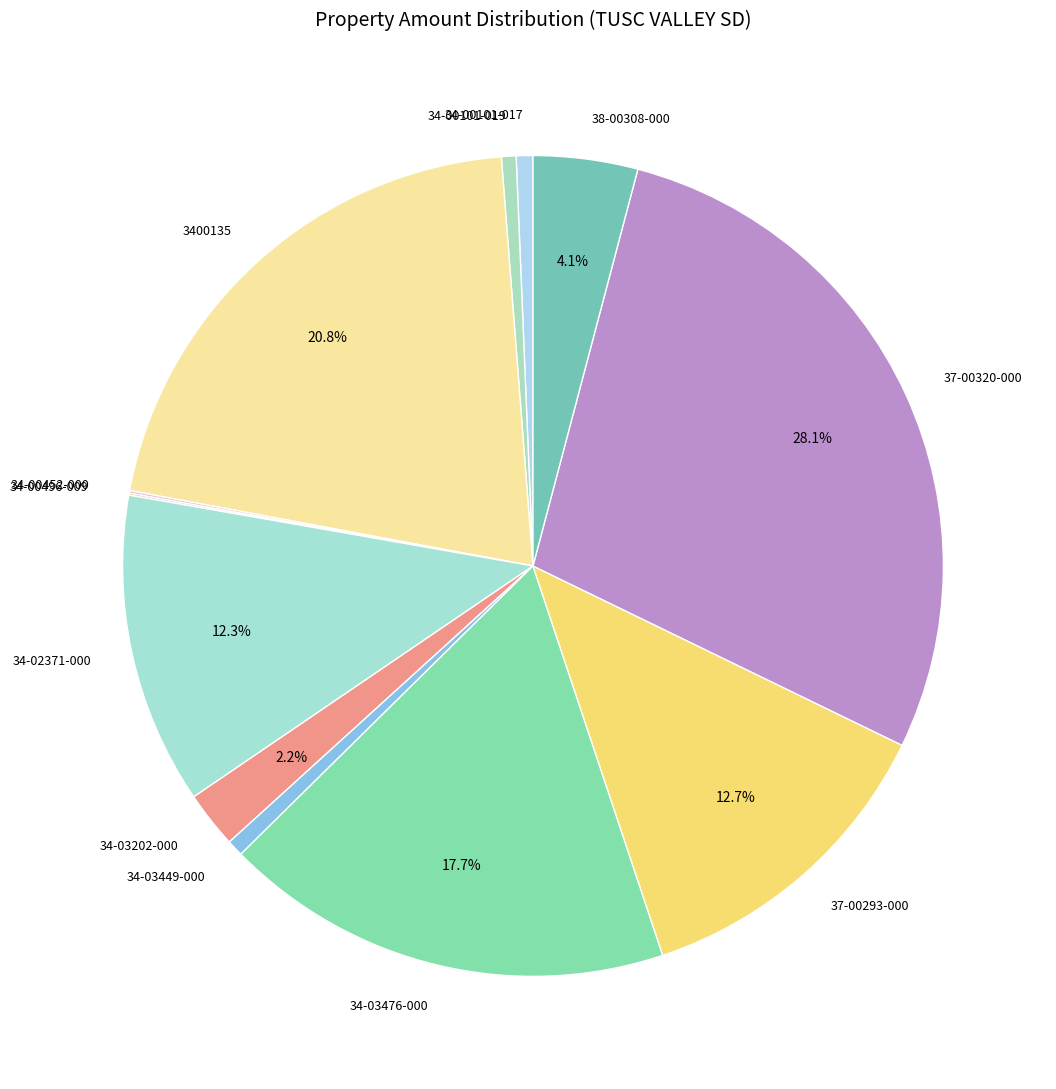

How much of the chart is everything except 37-00293-000?

87.3%